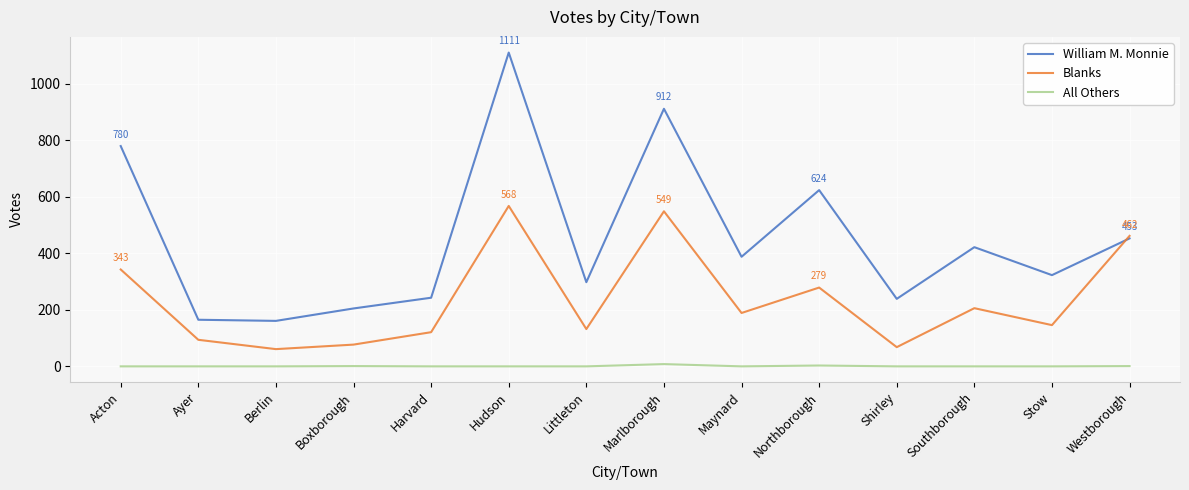

True or false: William M. Monnie has more than 1 points higher than both neighbors.

True